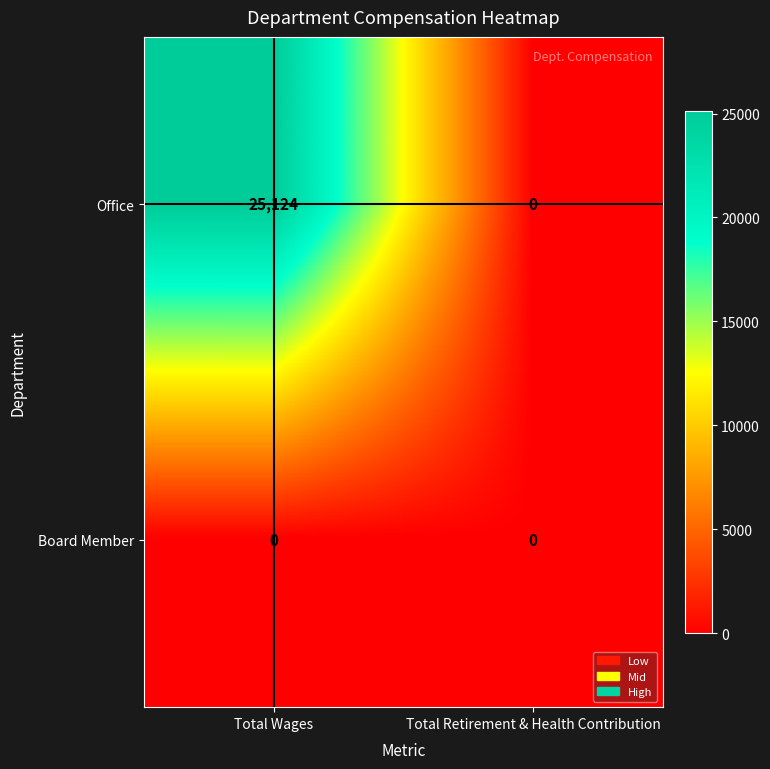

What is the average value of the Office series?

12562